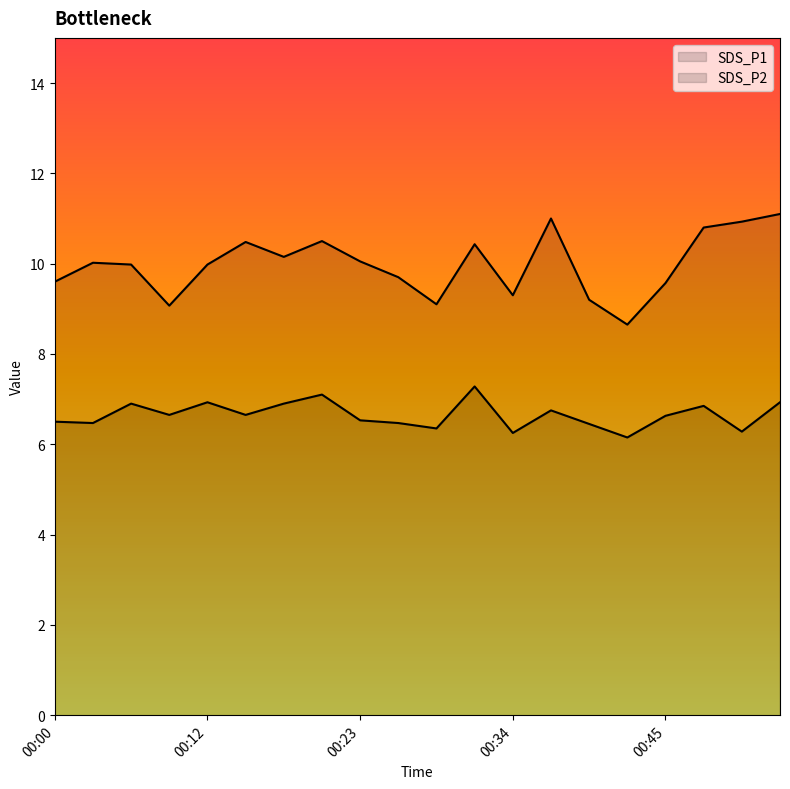

True or false: SDS_P2 has a value of 12.4 at 00:54.

False